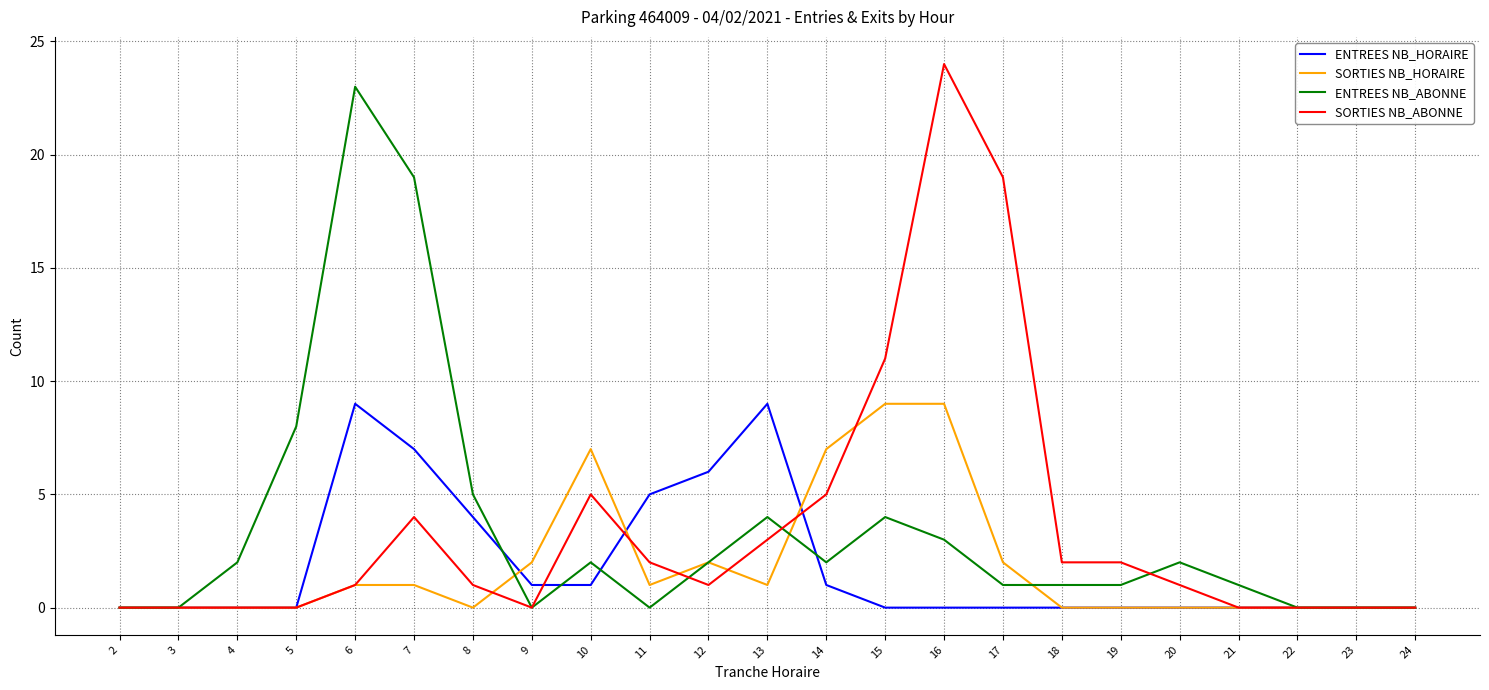

What is the maximum value shown in the chart?

24